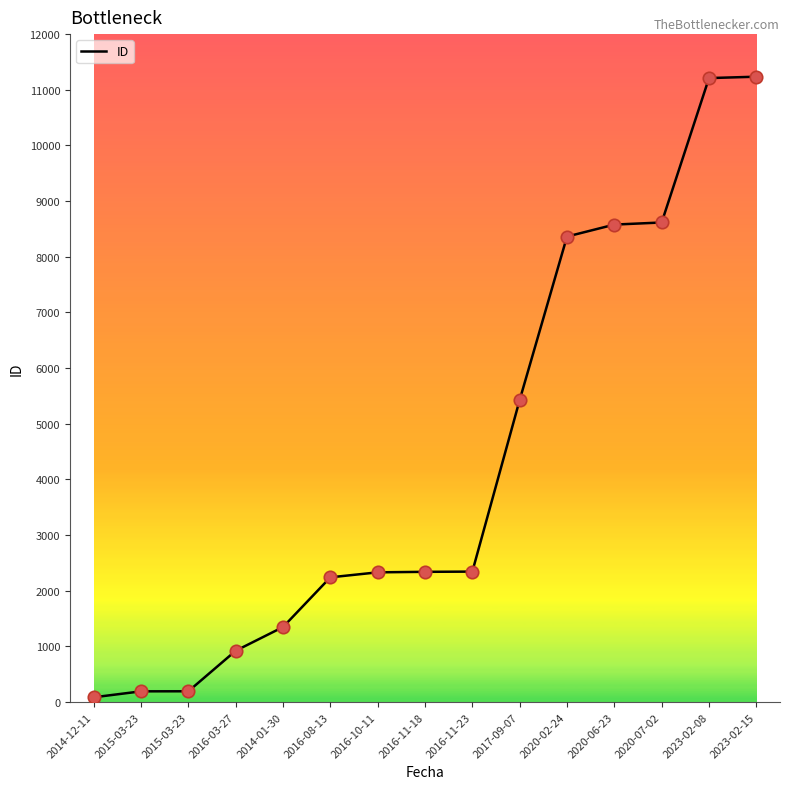

Approximately how many times larger is the value at 2020-06-23 compared to 2017-09-07?

1.6